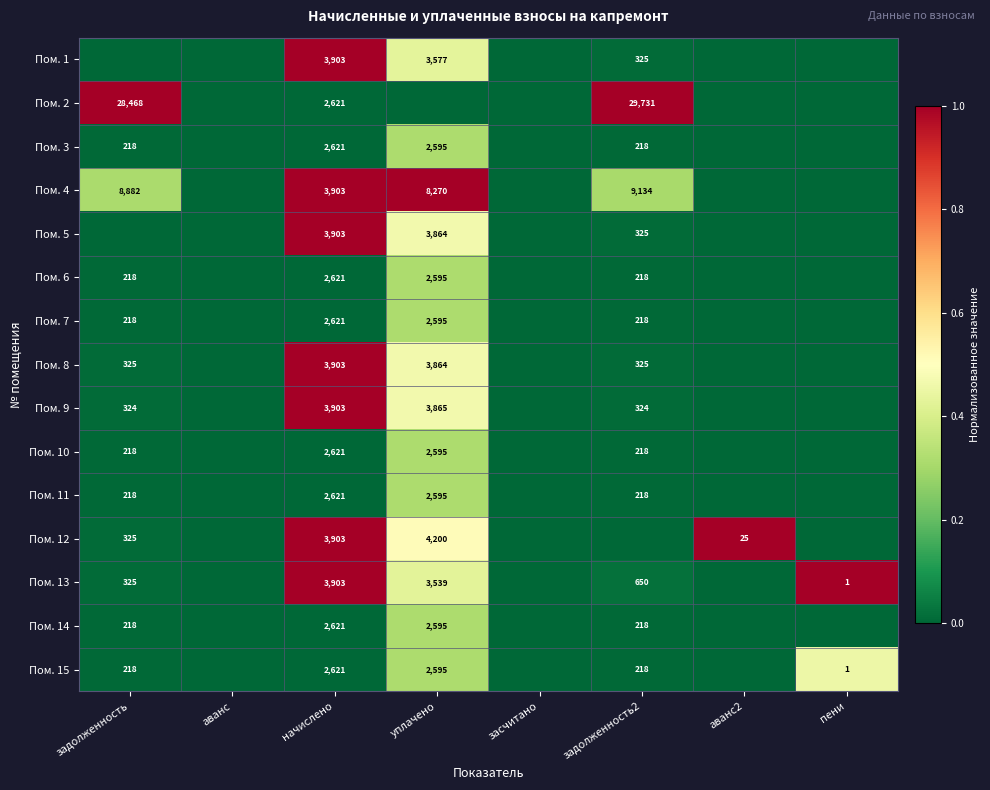

True or false: Пом. 3 has a value of 2595 at уплачено.

True